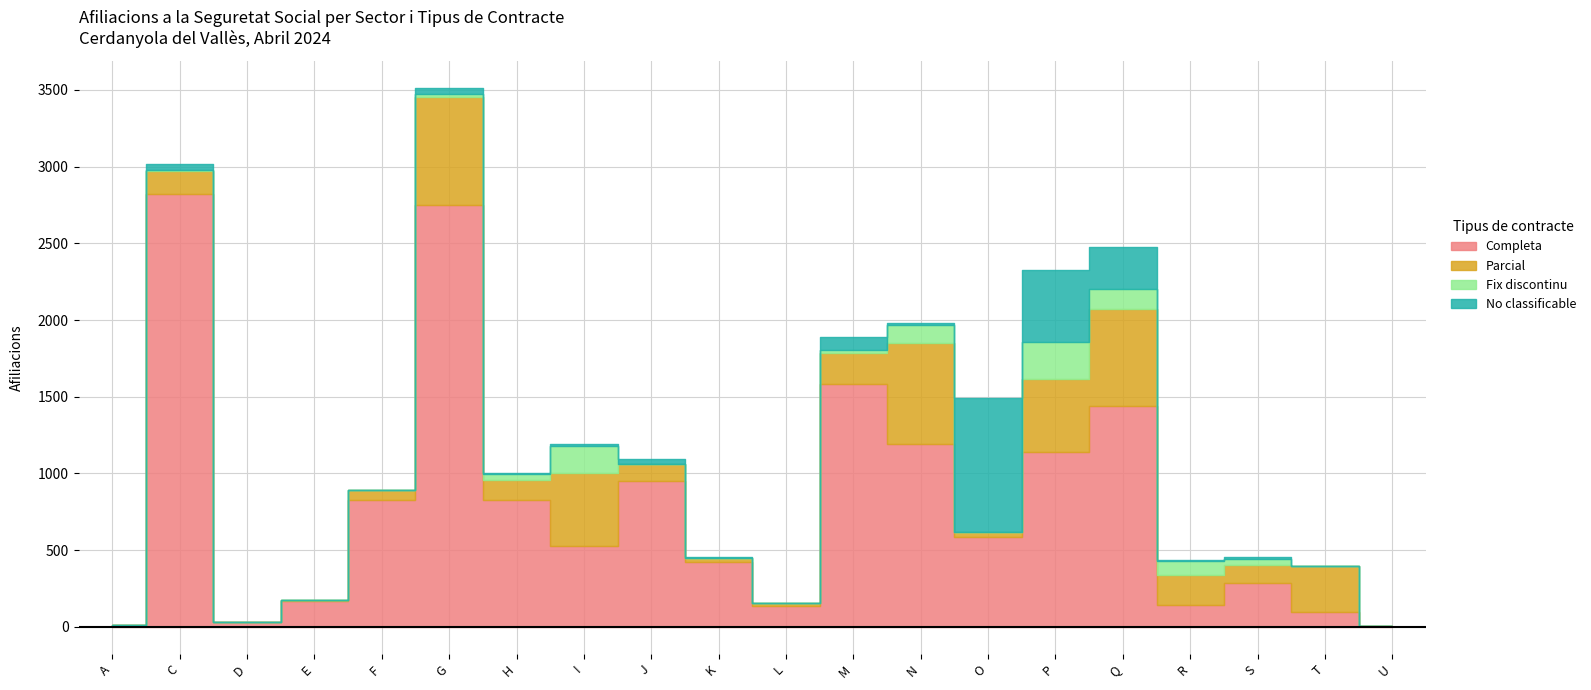

How many data points in Parcial are less than 135?

10